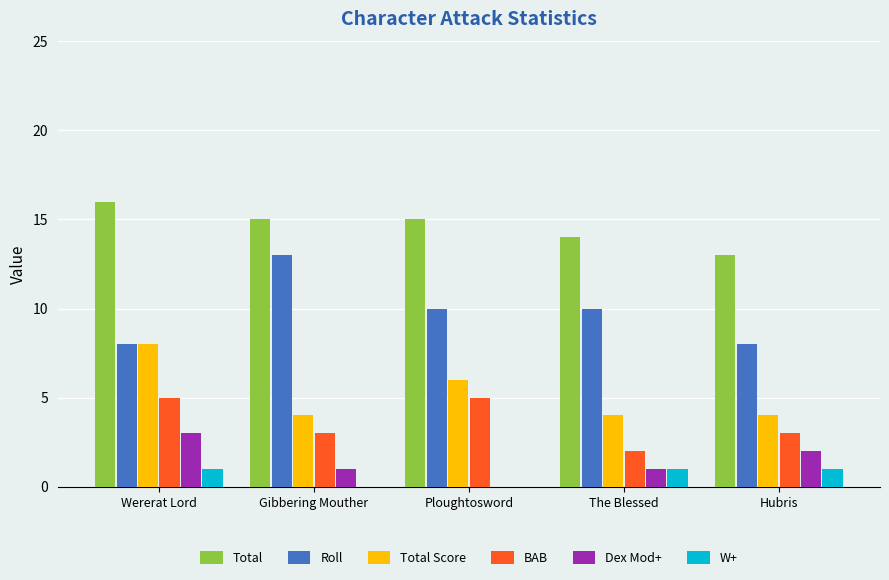

Which series has the widest spread of values?

Roll